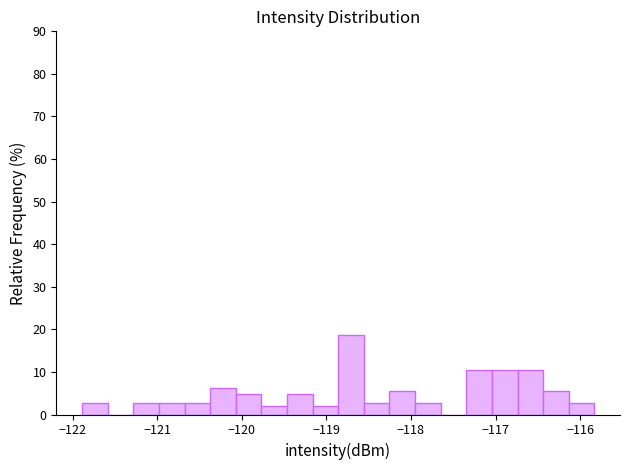

Read against the x-axis, roughly where is the centre of the tallest bar?

-118.7